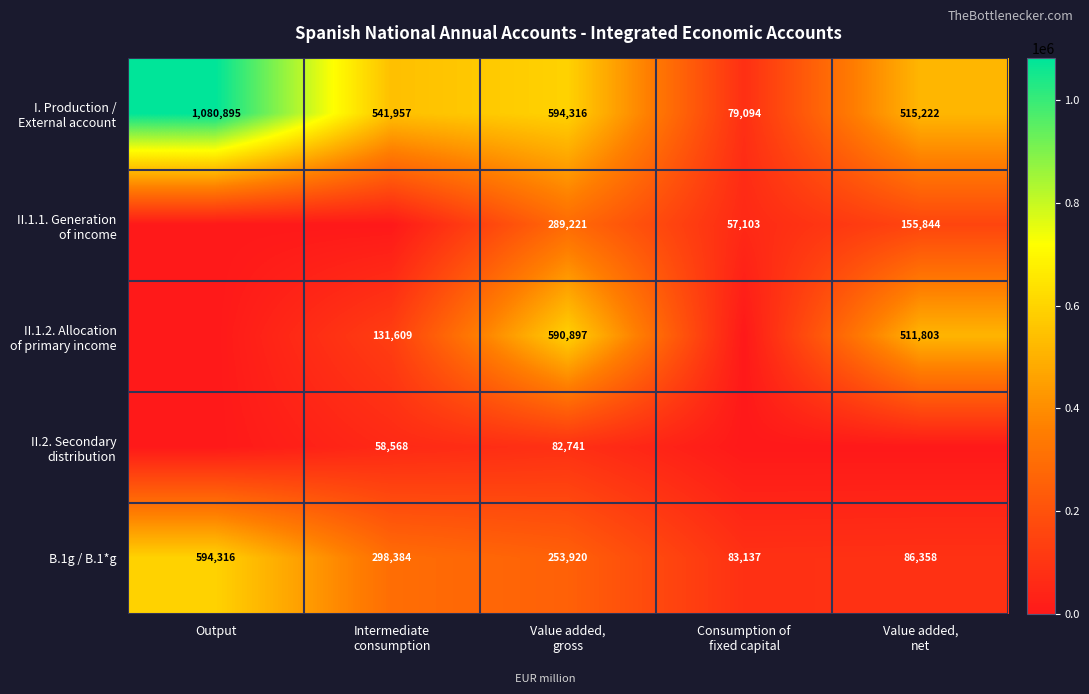

What is the average value of the B.1g / B.1*g series?

263223